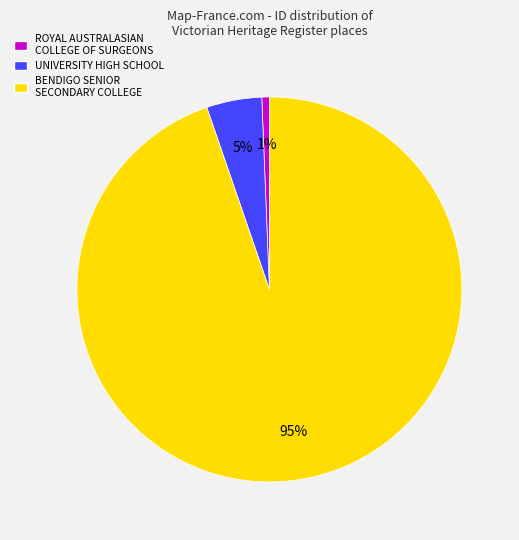

To the nearest percent, what is the combined percentage of ROYAL AUSTRALASIAN COLLEGE OF SURGEONS and BENDIGO SENIOR SECONDARY COLLEGE?

95%